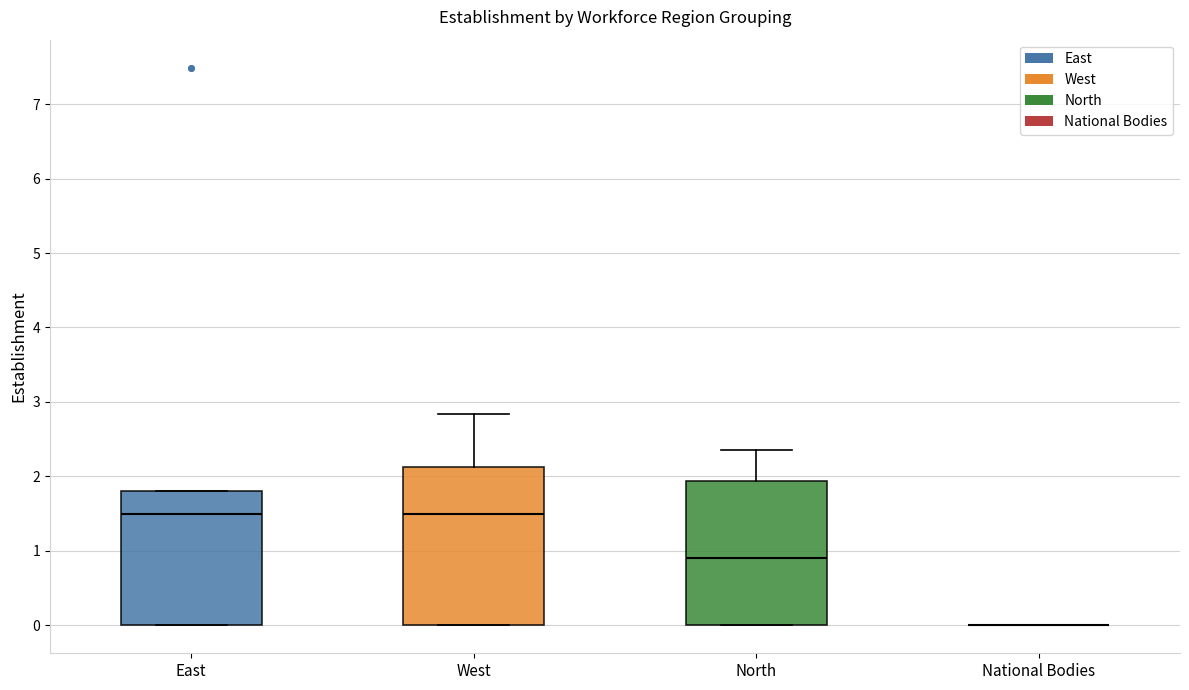

Reading left to right, transcribe this box plot: for each box, give where its median line is, the range the box spans, and where its two whiskers end, as read against the y-axis. The values are not printed on the chart, so give them approximately, as read against the axis.

East: median 1.5, box 0.0 to 1.8, whiskers 0.0 to 1.8
West: median 1.5, box 0.0 to 2.1, whiskers 0.0 to 2.8
North: median 0.9, box 0.0 to 1.9, whiskers 0.0 to 2.4
National Bodies: box collapsed to a line at 0.0, whiskers 0.0 to 0.0